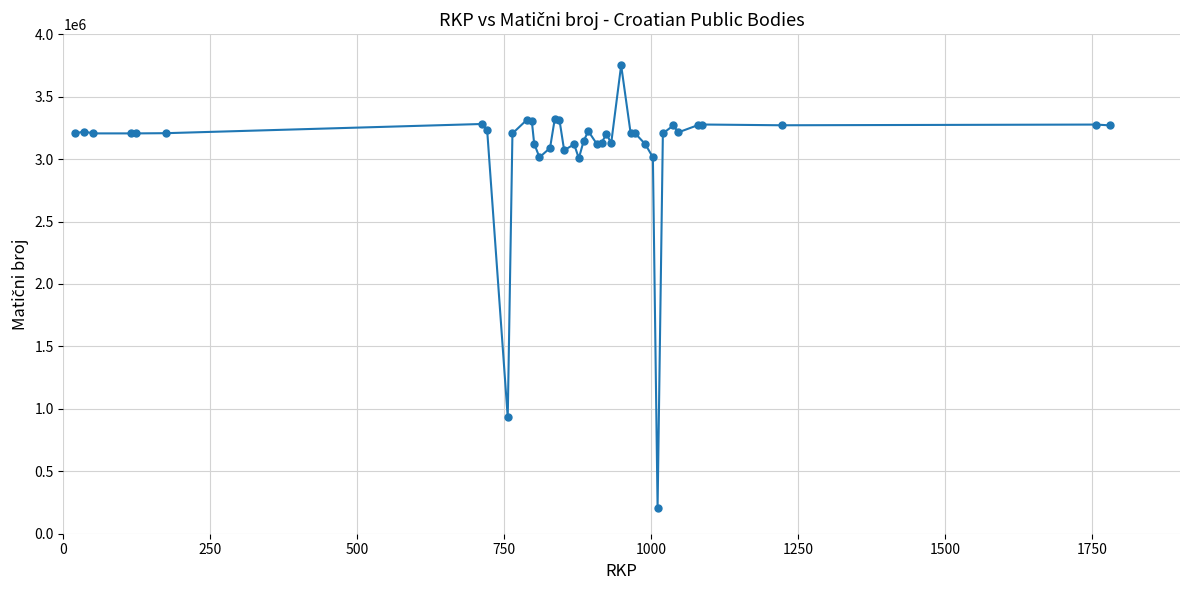

What is the maximum value shown in the chart?

3751783